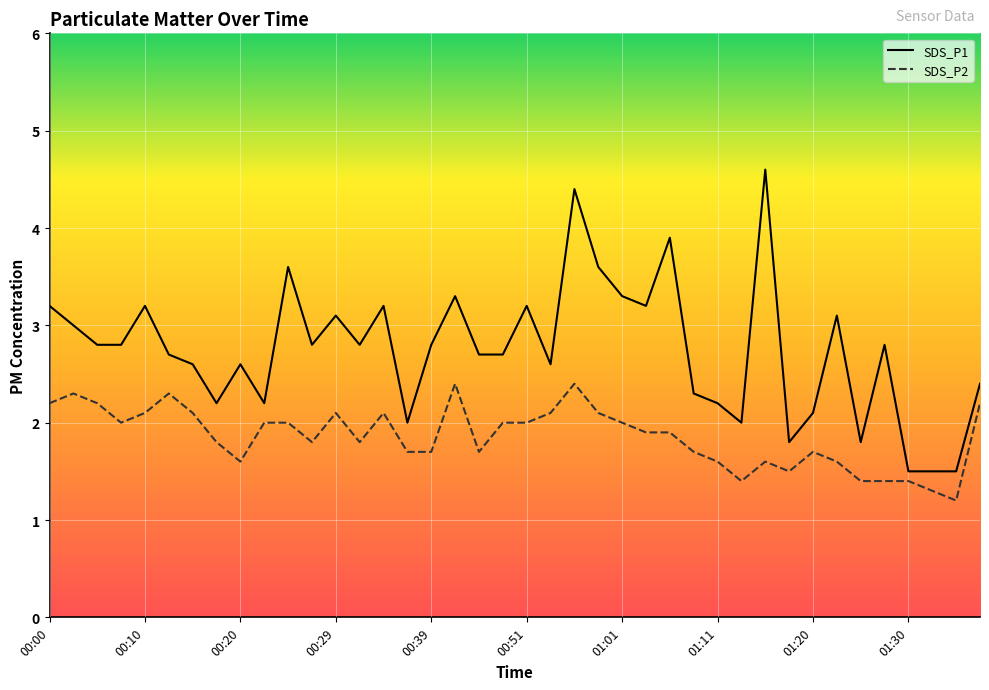

Which series has the largest total across all categories?

SDS_P1